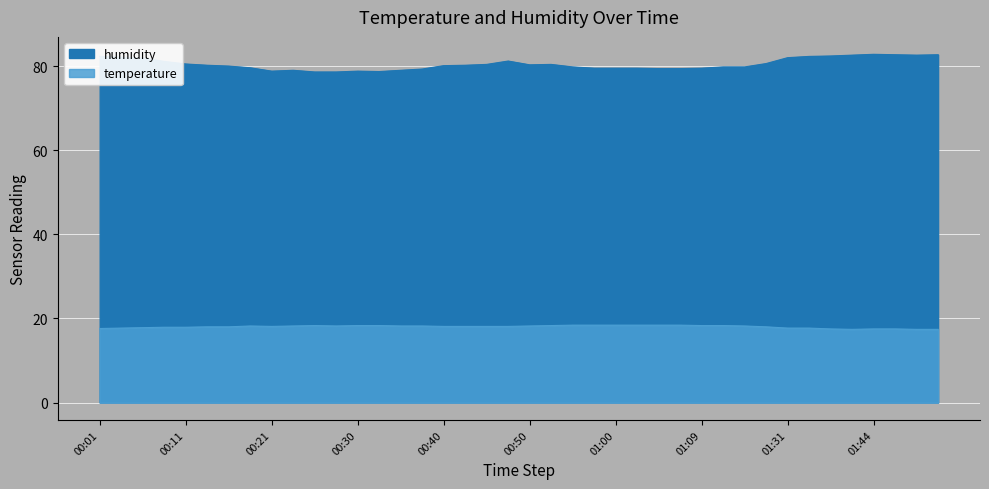

At which label does humidity first exceed 80?

00:01